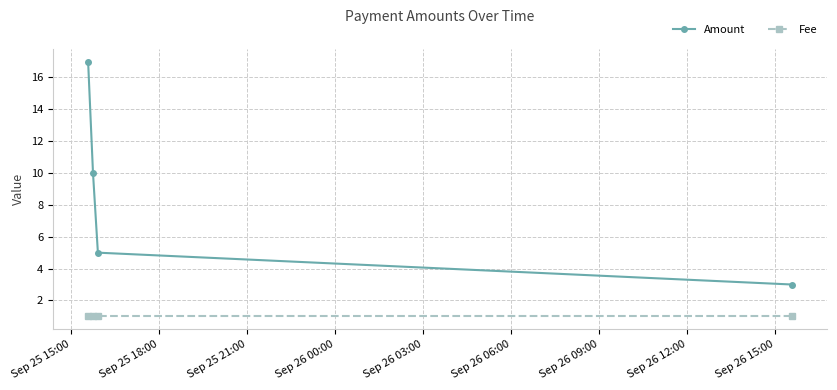

Reading left to right, list all the values displayed in this chart.

Amount: 17	10	5	3
Fee: 1	1	1	1